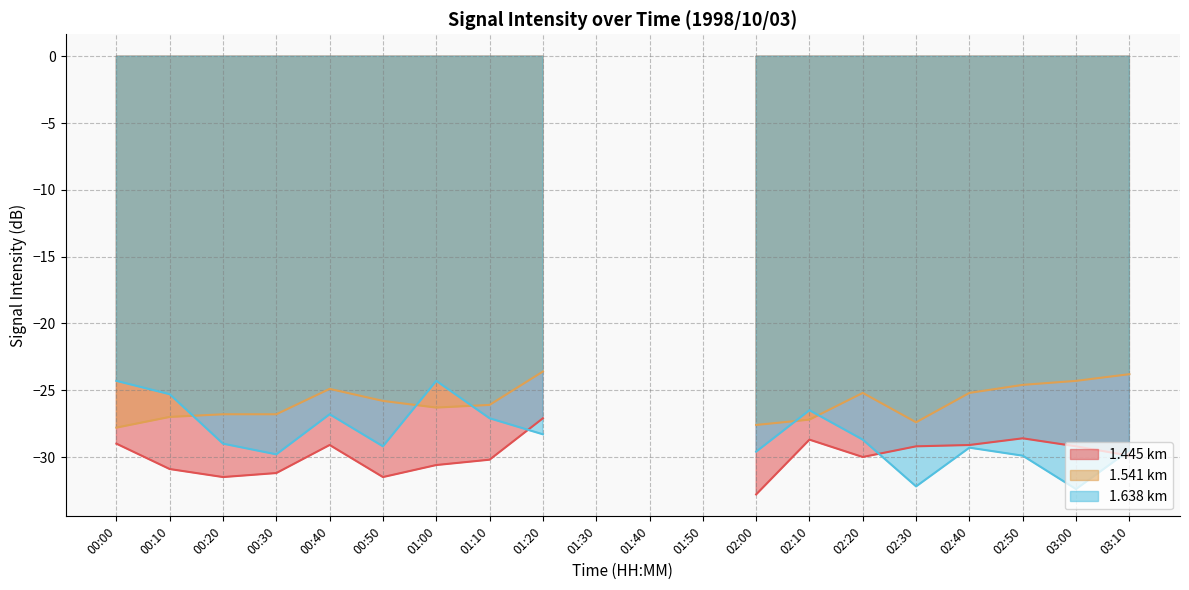

Which category has the lowest value in the 1.638 series?

03:00